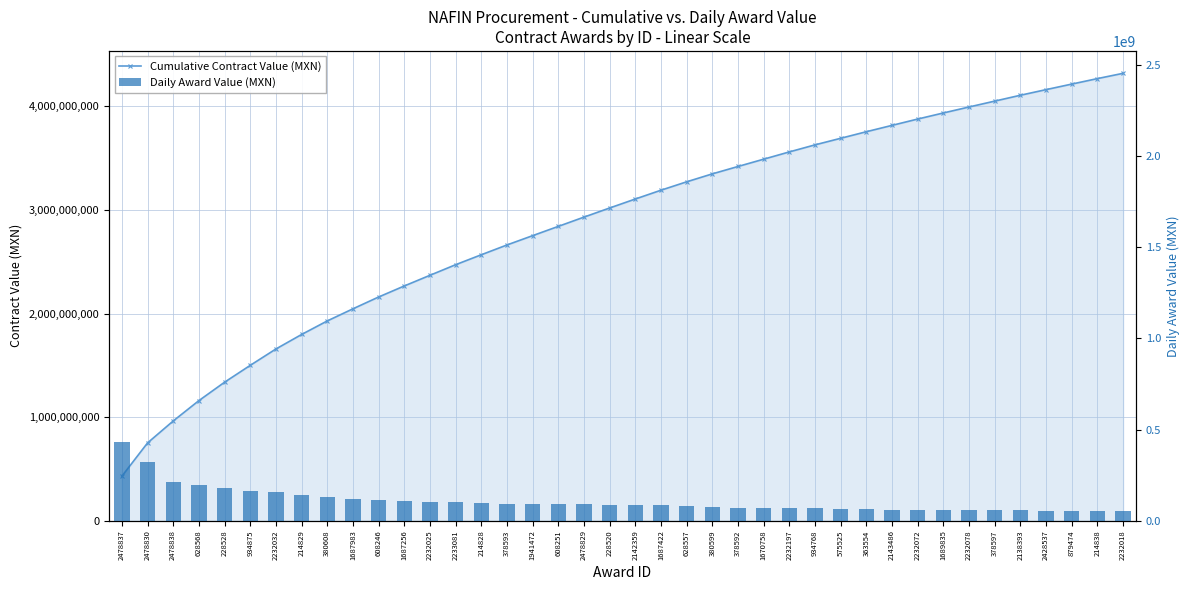

What position from the left is 628557?

23